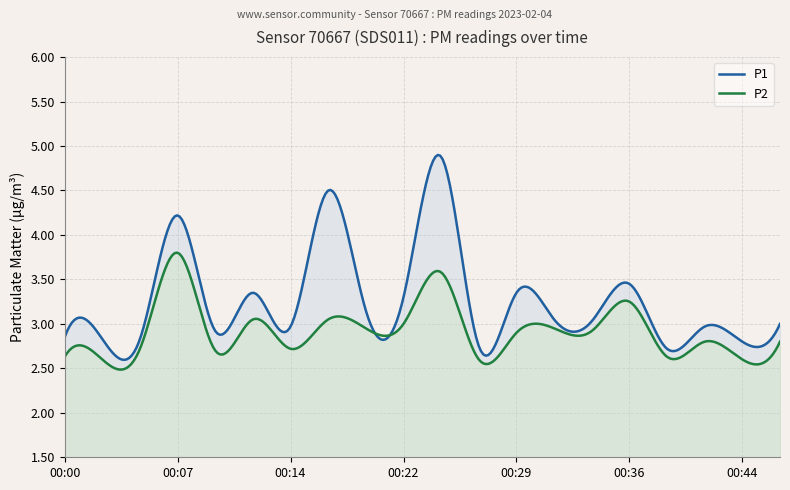

List the labels in order of P2 value, largest first.

00:07, 00:24, 00:36, 00:12, 00:17, 00:22, 00:19, 00:31, 00:34, 00:29, 00:41, 00:46, 00:05, 00:14, 00:09, 00:00, 00:39, 00:02, 00:27, 00:44